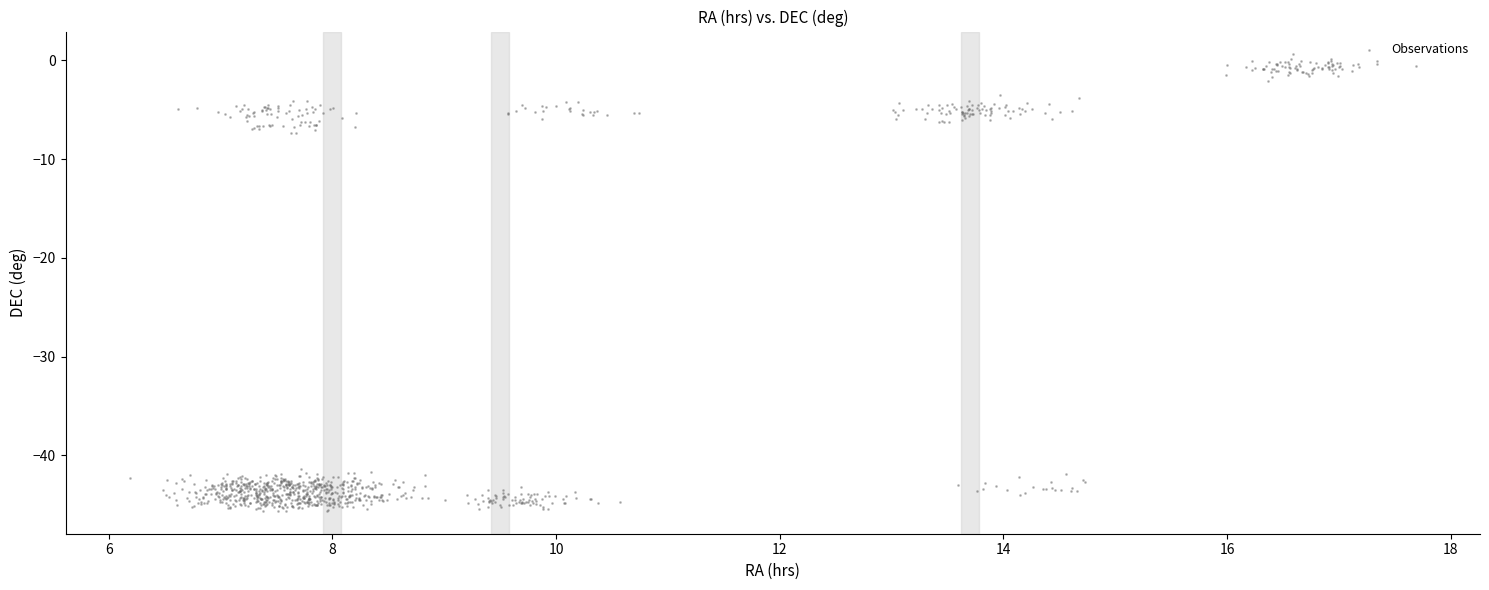

What is the range of X values (max minus min)?

11.5